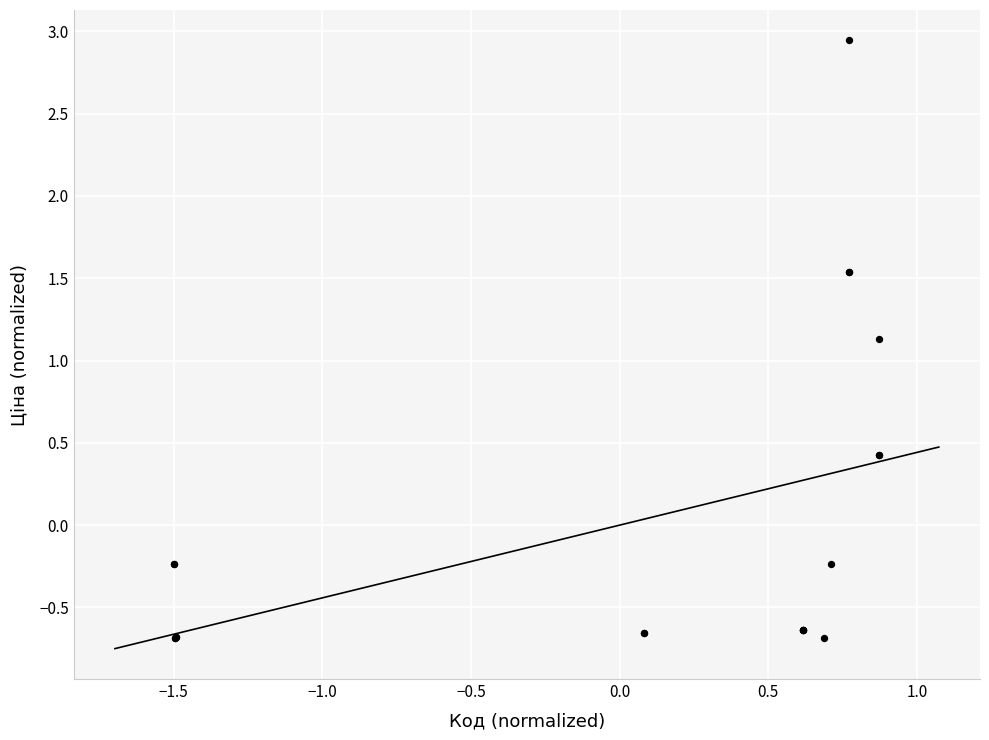

What Y value in the scatter plot is closest to 1?

1.1